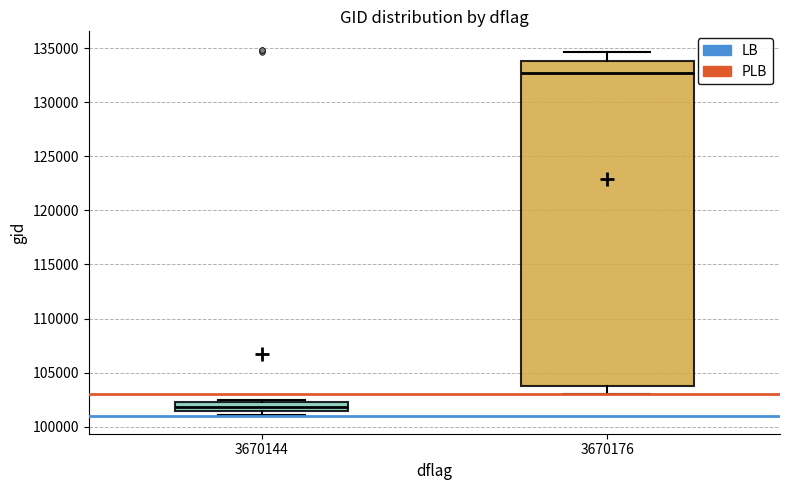

Which box has the lowest median line?

3670144